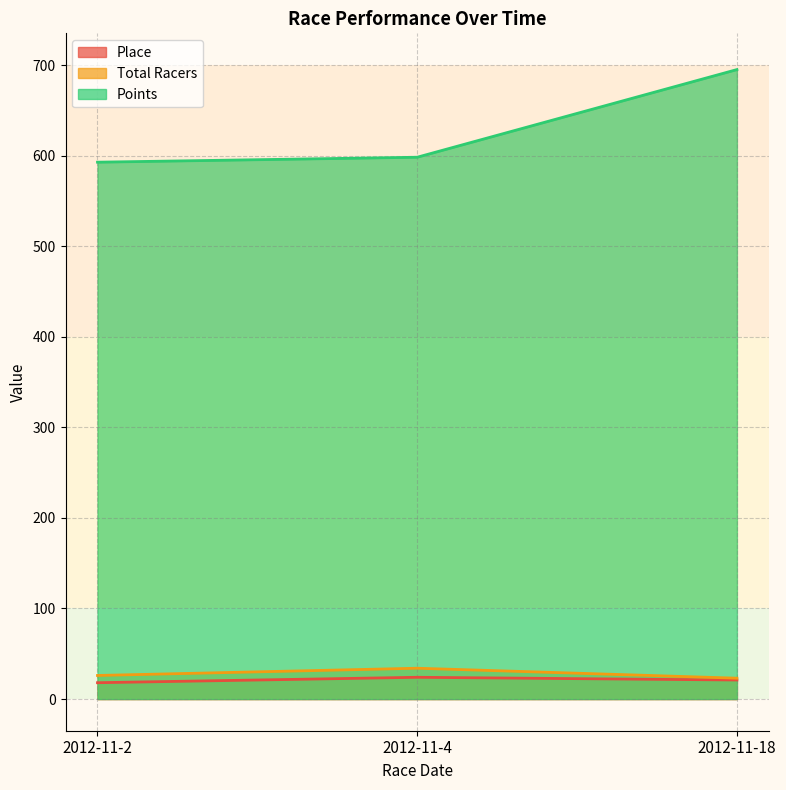

Which series has the largest range (max minus min)?

Points